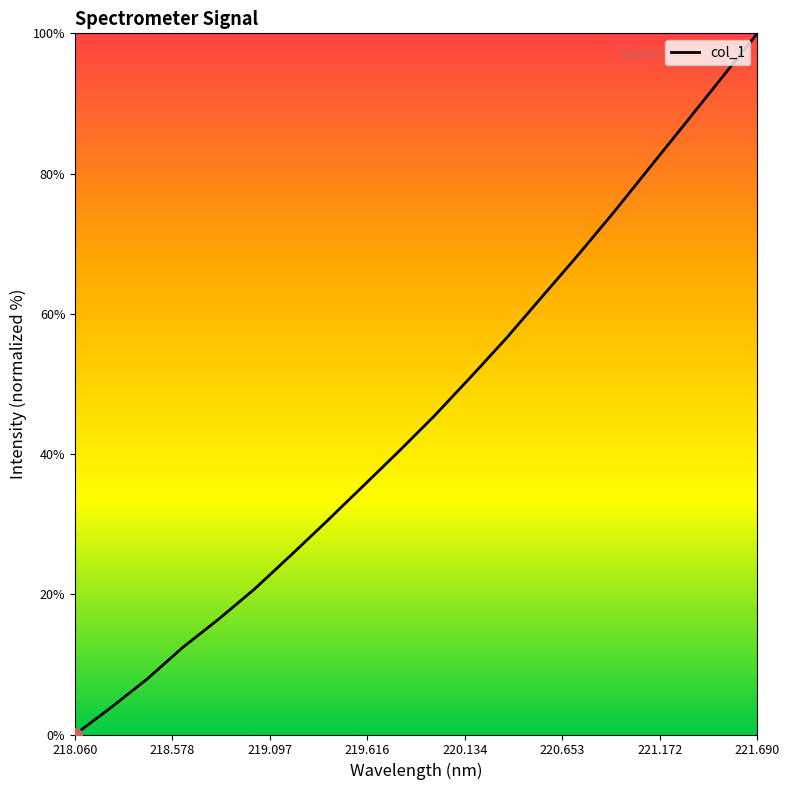

What is the difference between the maximum and minimum values?

100.0